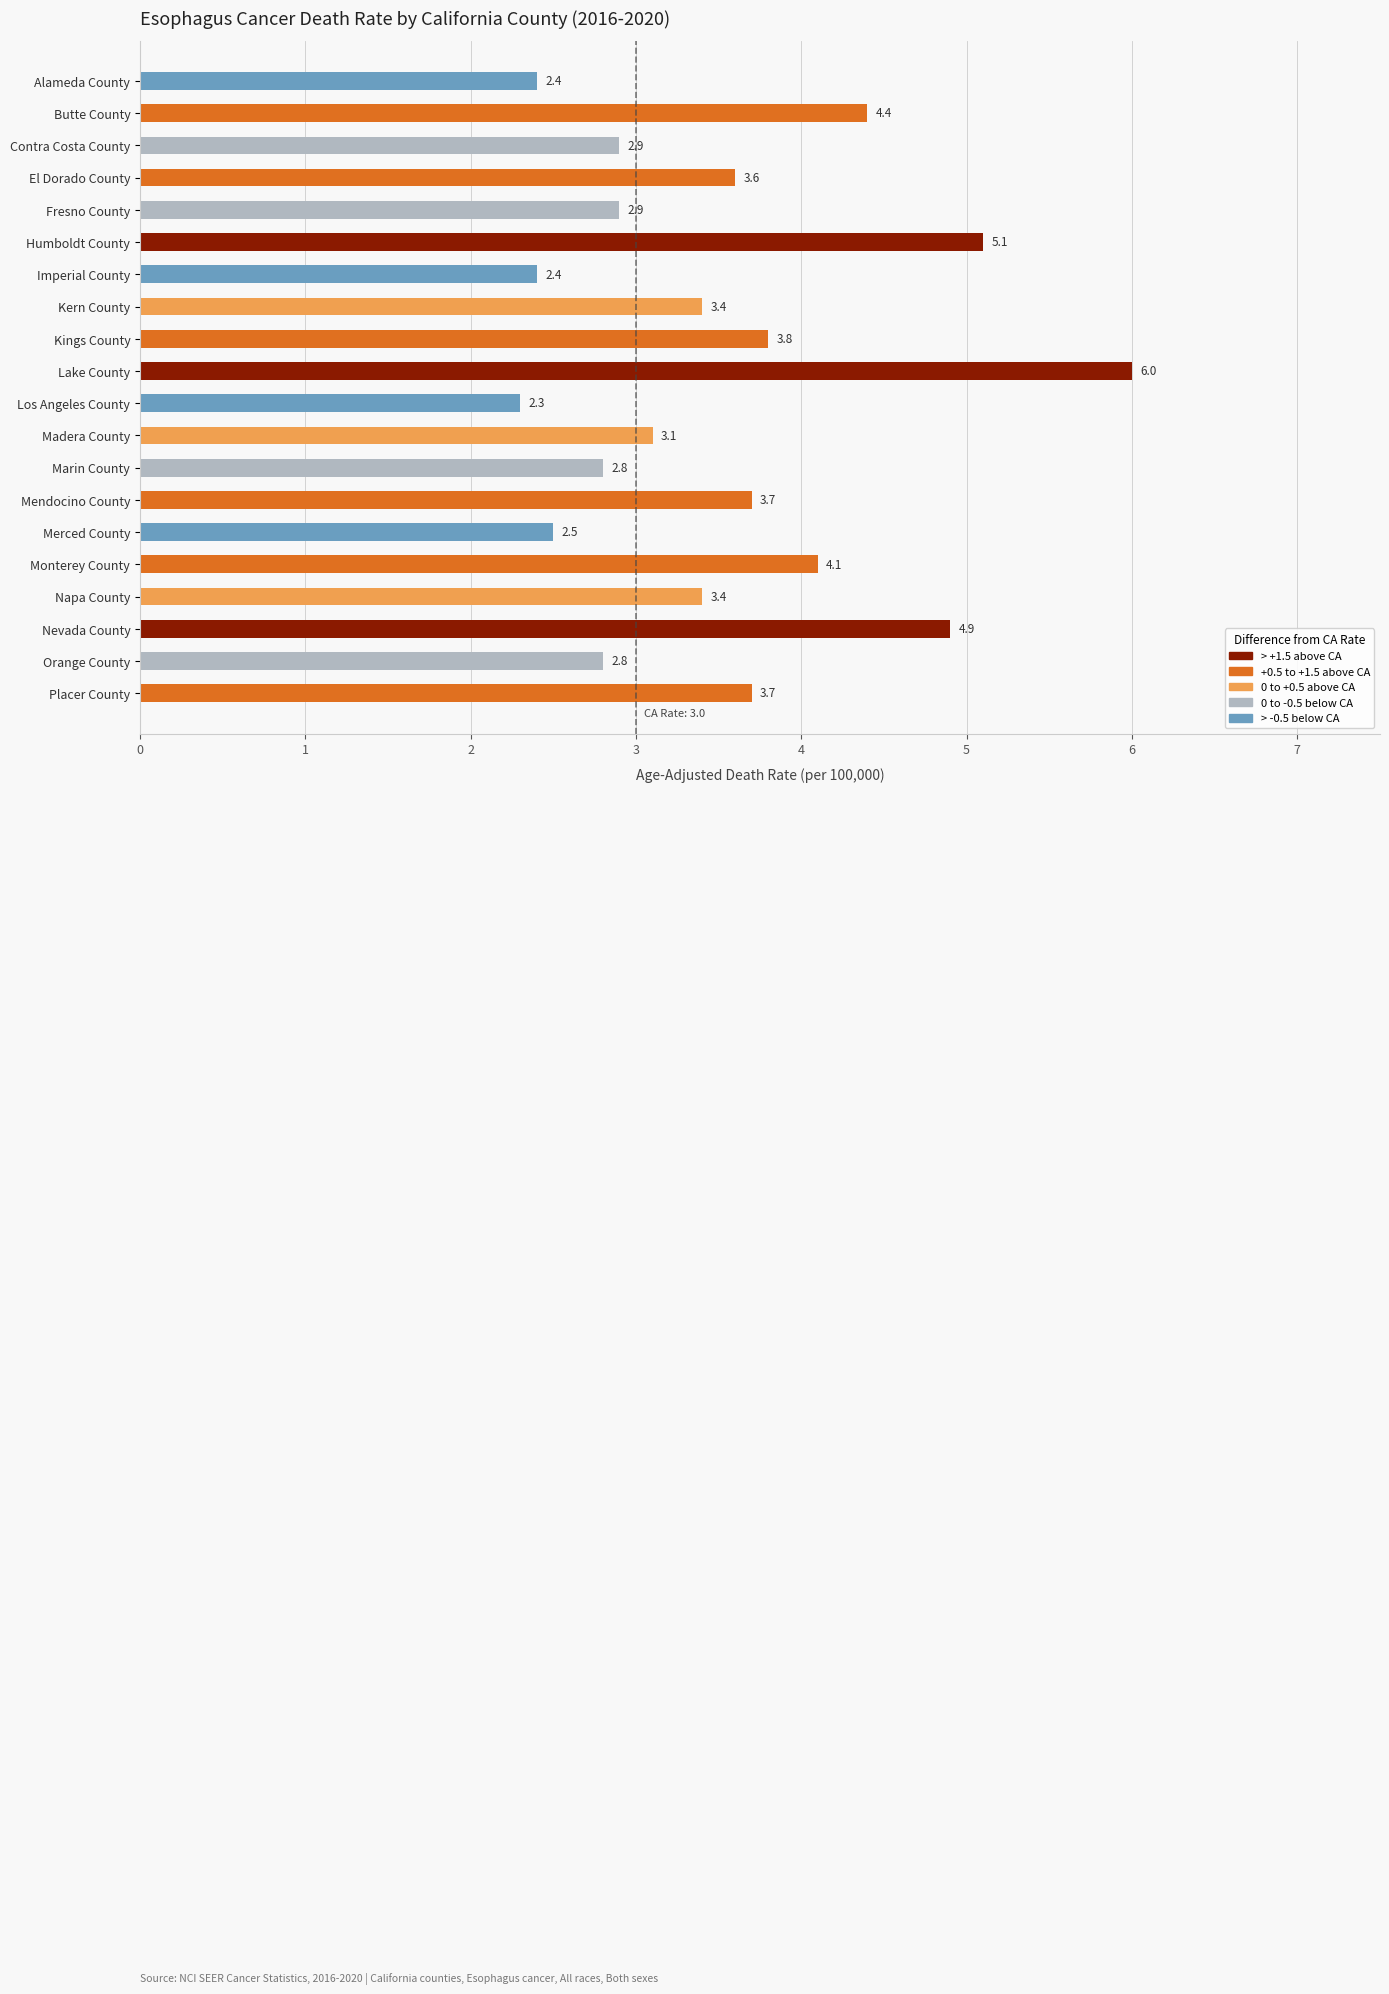

At which label is the value closest to 4?

Monterey County